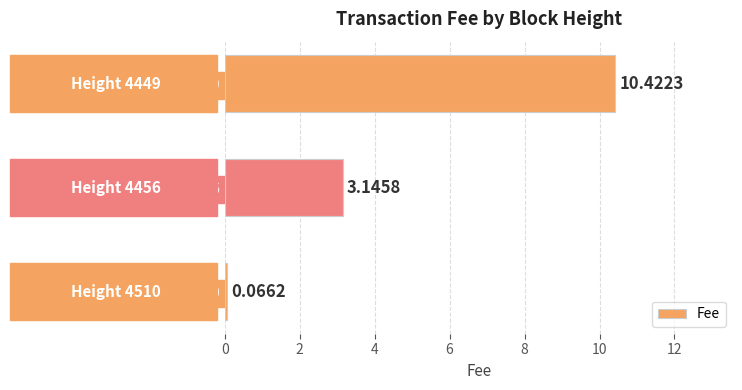

What is the difference between the maximum and second lowest values?

7.3